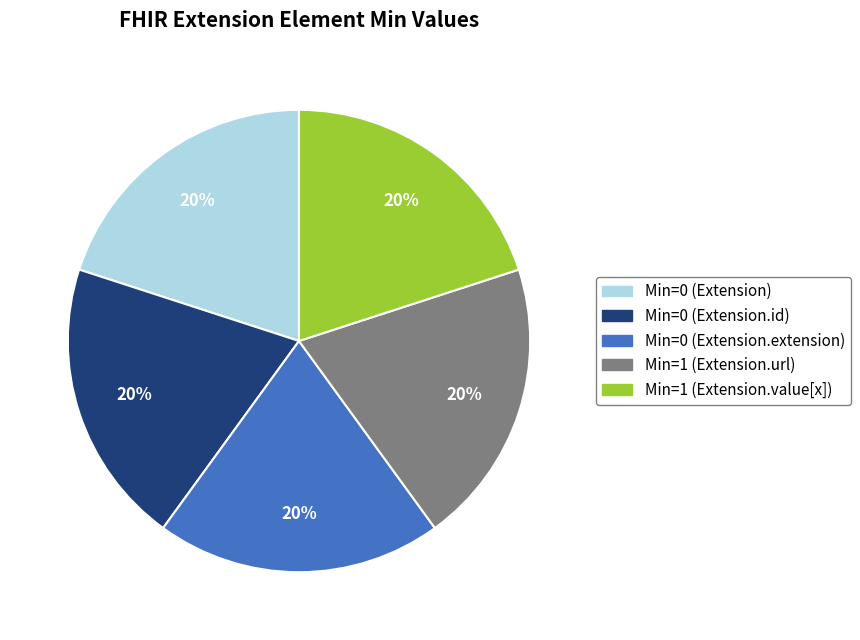

To the nearest percent, what is the average slice percentage?

20%